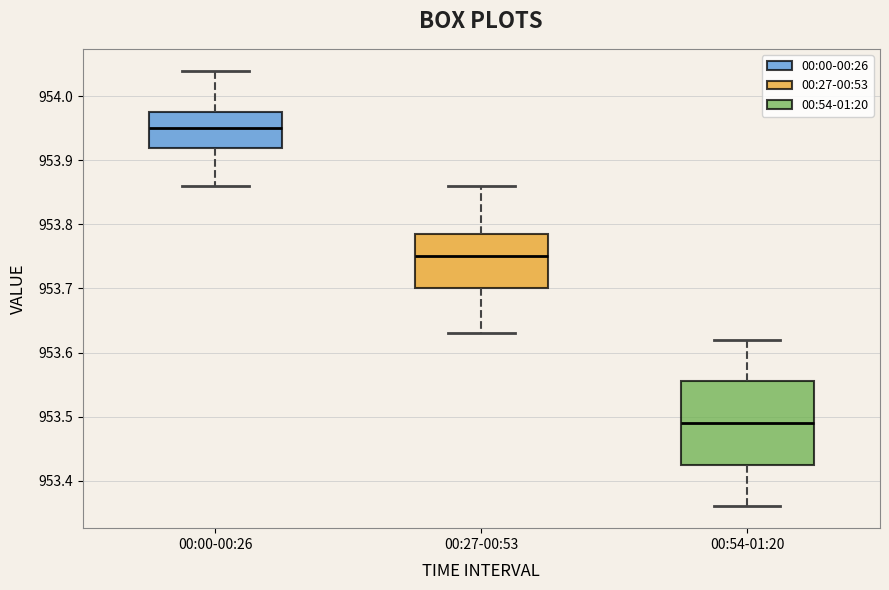

Where does the lower whisker of the box for 00:00-00:26 end on the y-axis? The values are not printed on the chart, so give them approximately, as read against the axis.

953.86